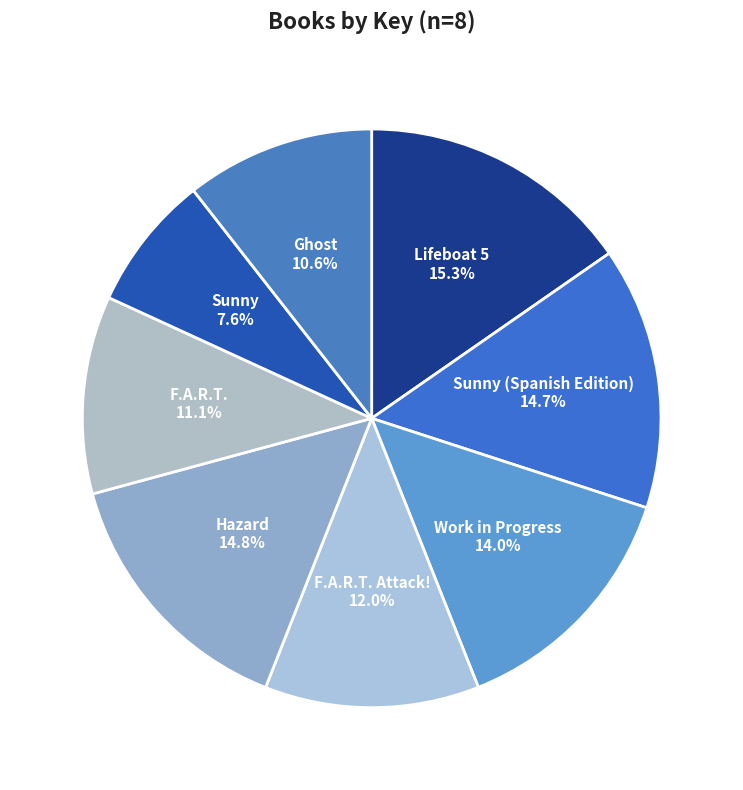

To the nearest percent, what percentage of the pie is F.A.R.T.?

11%